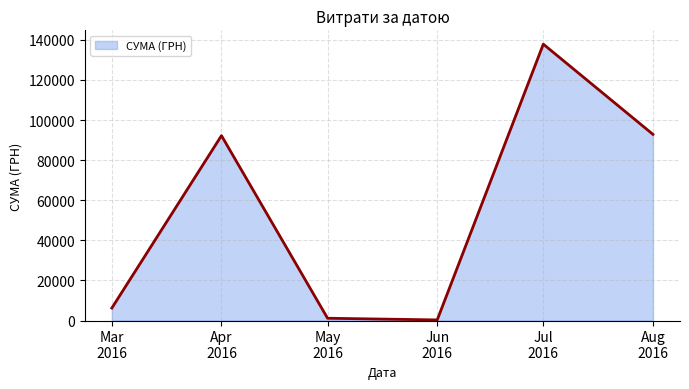

What is the smallest value displayed?

300.0